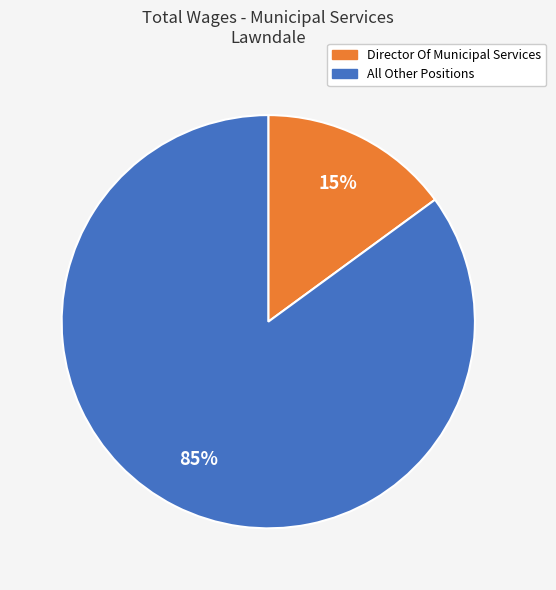

Does any single category account for the majority?

Yes